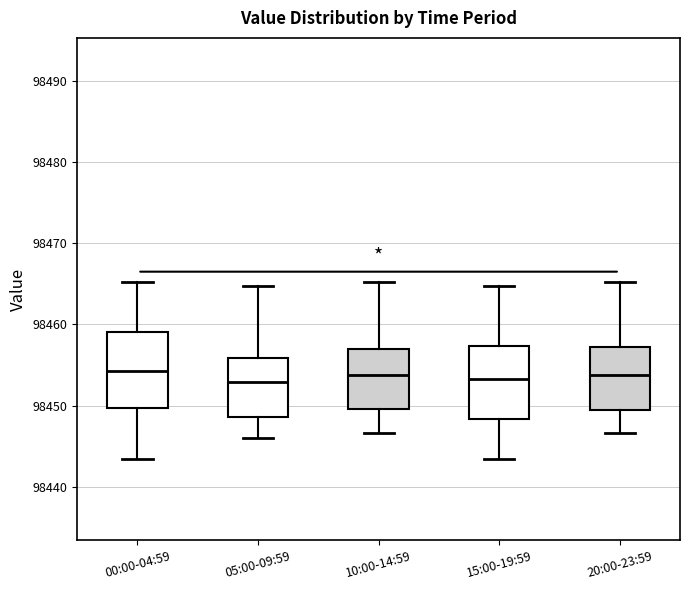

Reading left to right, read every box against the y-axis: the position of its median line, the range the box covers, and the ends of its whiskers. The values are not printed on the chart, so give them approximately, as read against the axis.

00:00-04:59: median 98454, box 98450 to 98459, whiskers 98443 to 98465
05:00-09:59: median 98453, box 98449 to 98456, whiskers 98446 to 98465
10:00-14:59: median 98454, box 98450 to 98457, whiskers 98447 to 98465
15:00-19:59: median 98453, box 98448 to 98457, whiskers 98443 to 98465
20:00-23:59: median 98454, box 98449 to 98457, whiskers 98447 to 98465